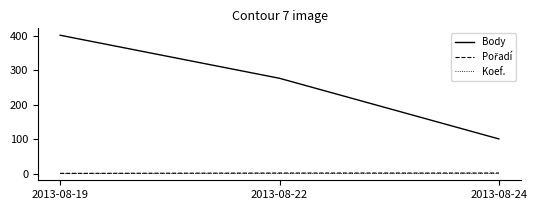

True or false: Koef. has a value of 1 at 2013-08-22.

True